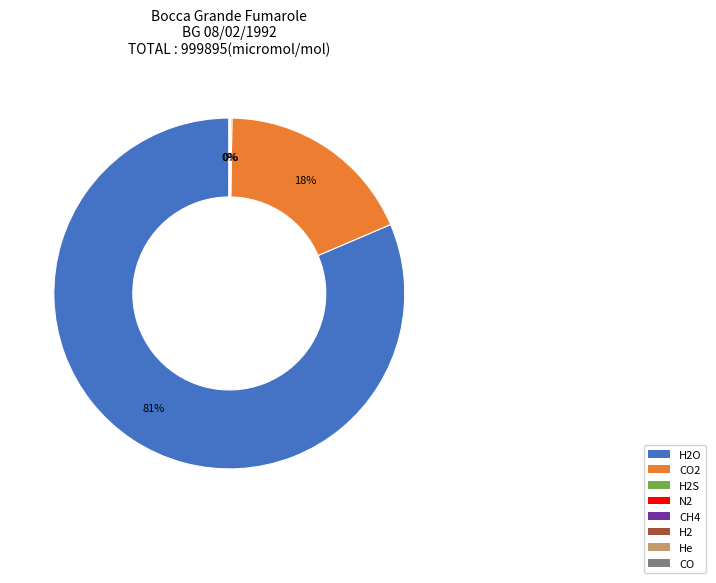

Does any single category account for the majority?

Yes